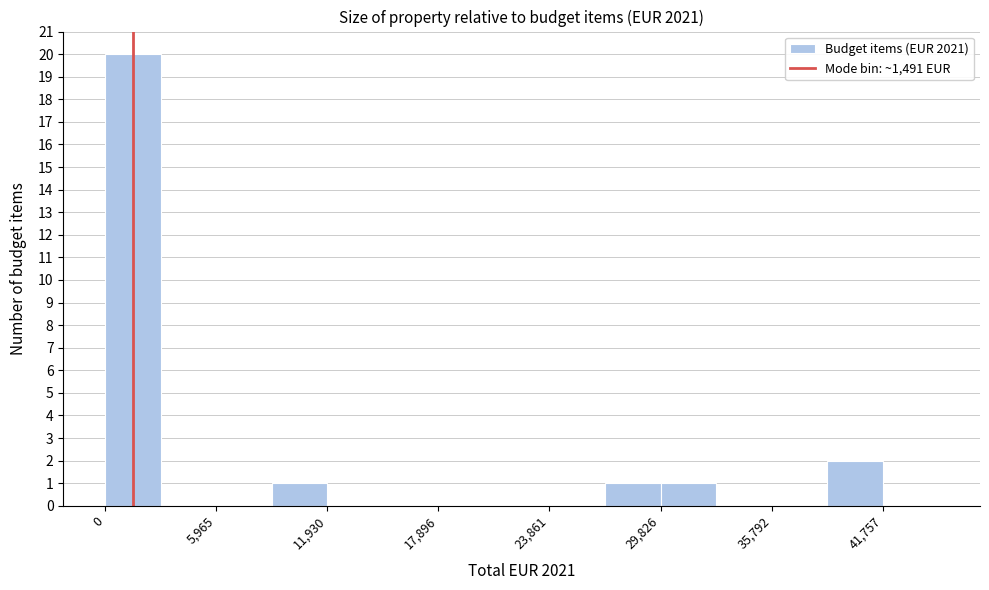

Read against the x-axis, roughly where is the centre of the tallest bar?

1000